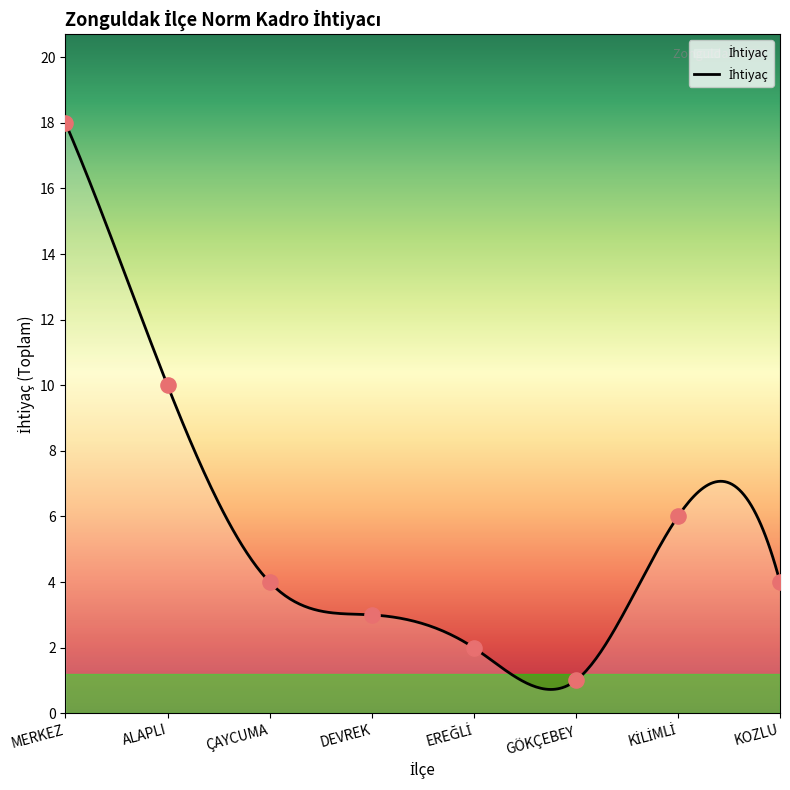

Approximately how many times larger is the value at ÇAYCUMA compared to DEVREK?

1.3